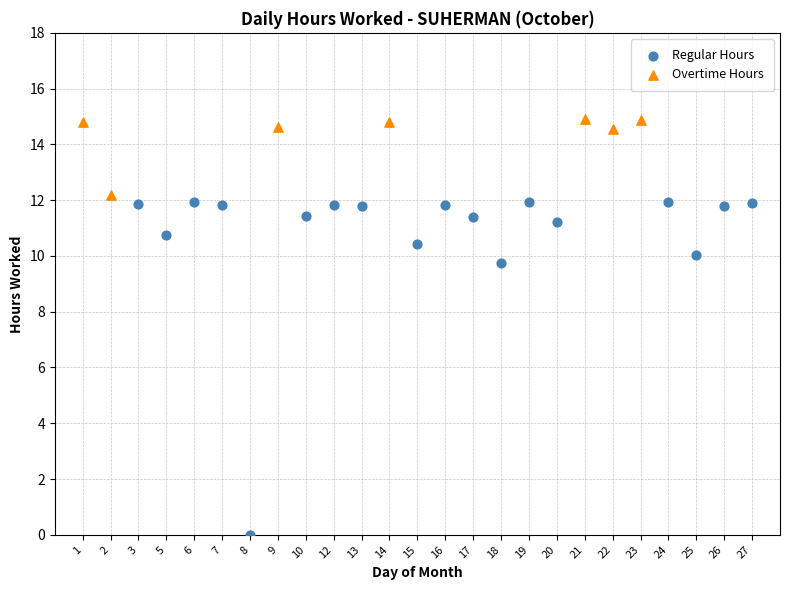

Which series has the widest spread of Y values?

Regular Hours